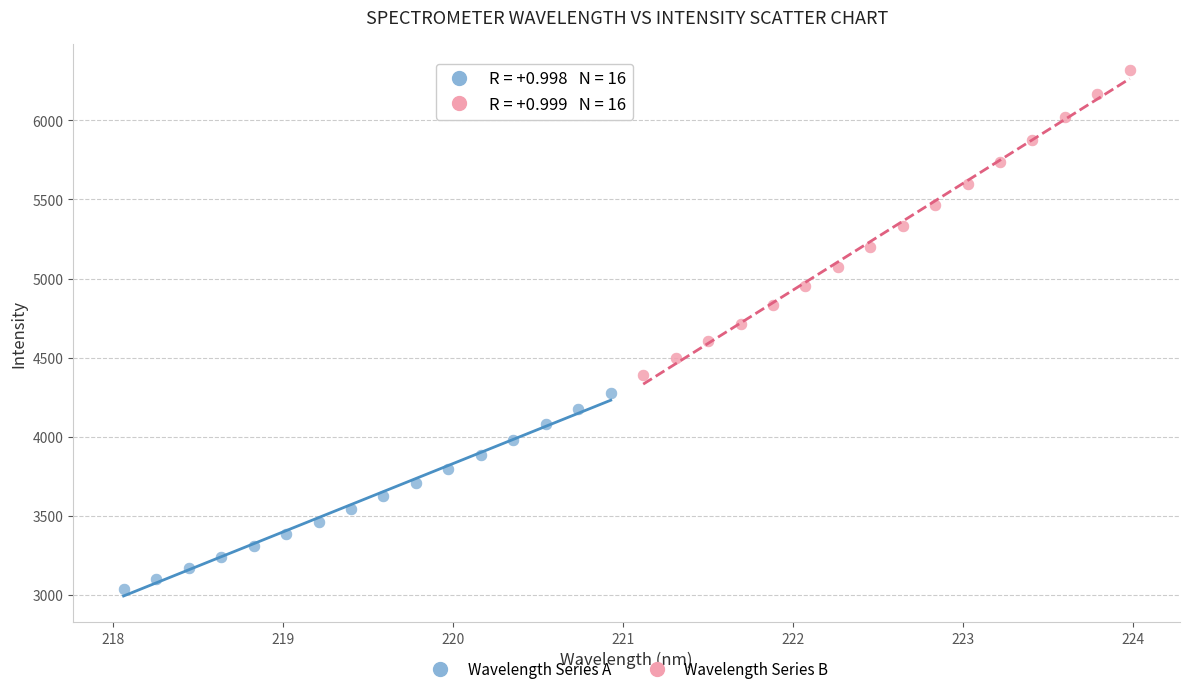

Which series has the largest Y range (max minus min)?

Wavelength Series B